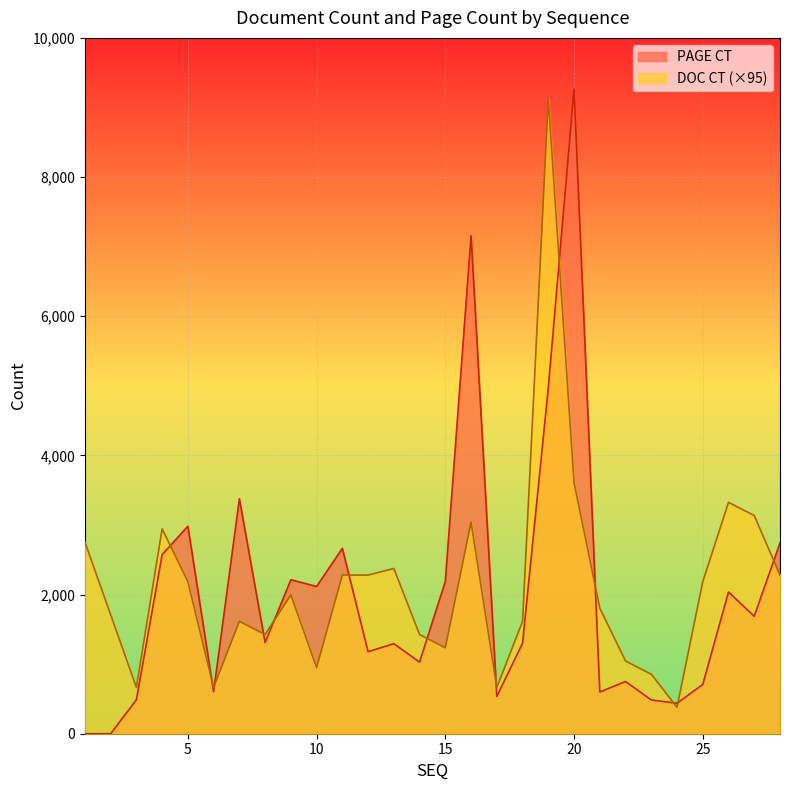

Between 3 and 15, which is larger?

15